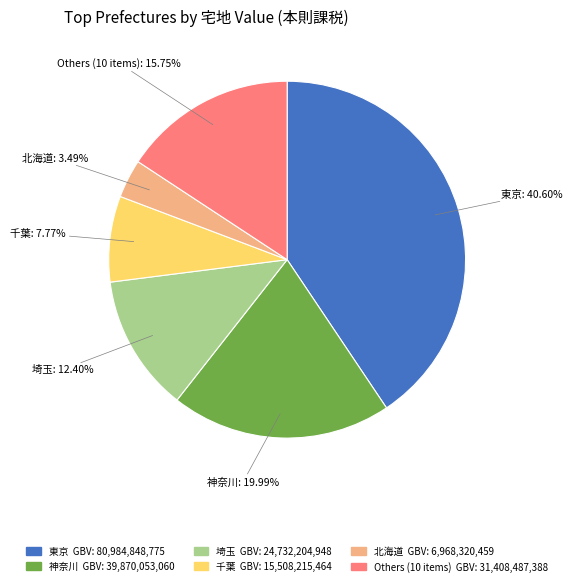

Does any single category account for the majority?

No